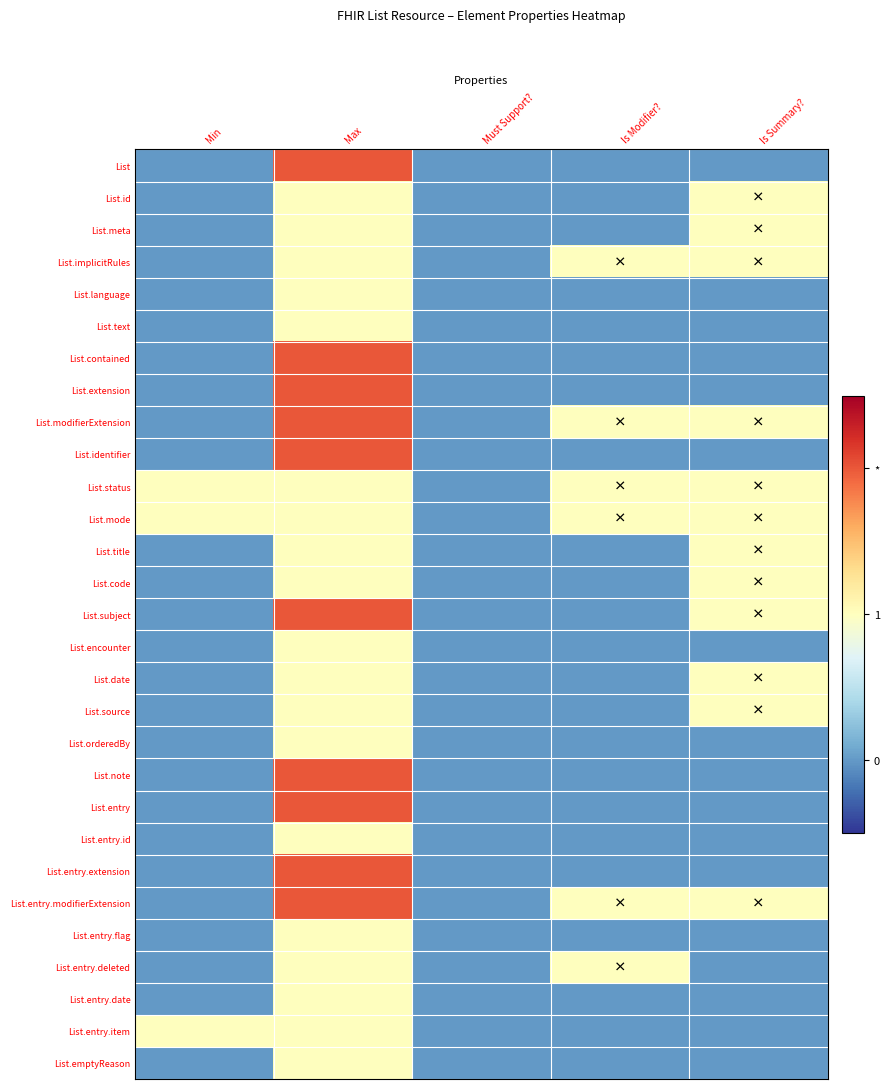

List the series in order of their peak value, lowest first.

List.id, List.meta, List.implicitRules, List.language, List.text, List.status, List.mode, List.title, List.code, List.encounter, List.date, List.source, List.orderedBy, List.entry.id, List.entry.flag, List.entry.deleted, List.entry.date, List.entry.item, List.emptyReason, List, List.contained, List.extension, List.modifierExtension, List.identifier, List.subject, List.note, List.entry, List.entry.extension, List.entry.modifierExtension